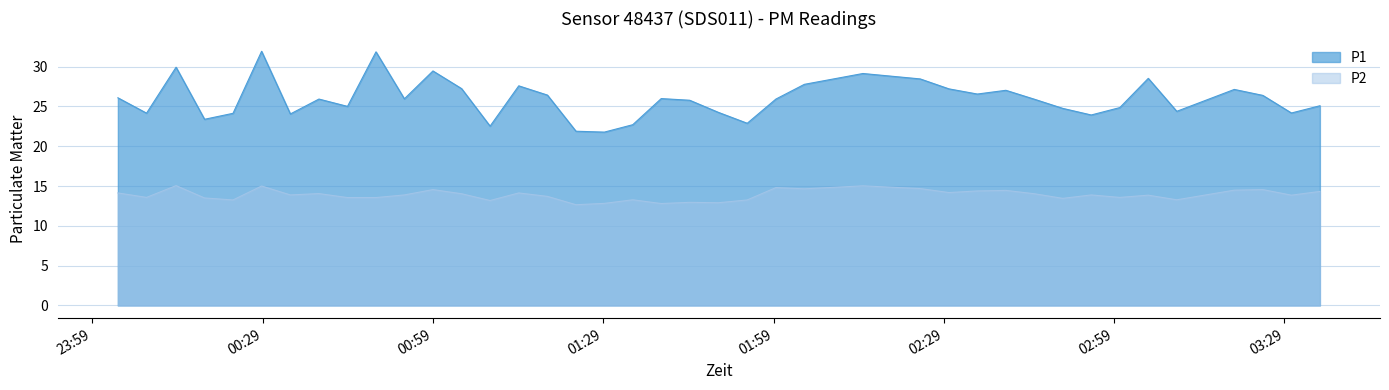

What is the average value of the P2 series?

13.9